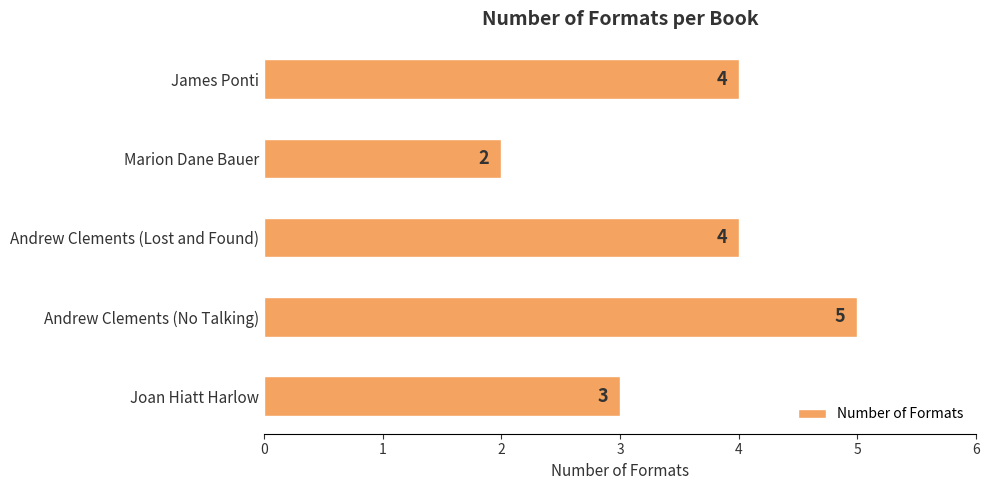

Reading top to bottom, transcribe all the data shown in this chart.

4	2	4	5	3